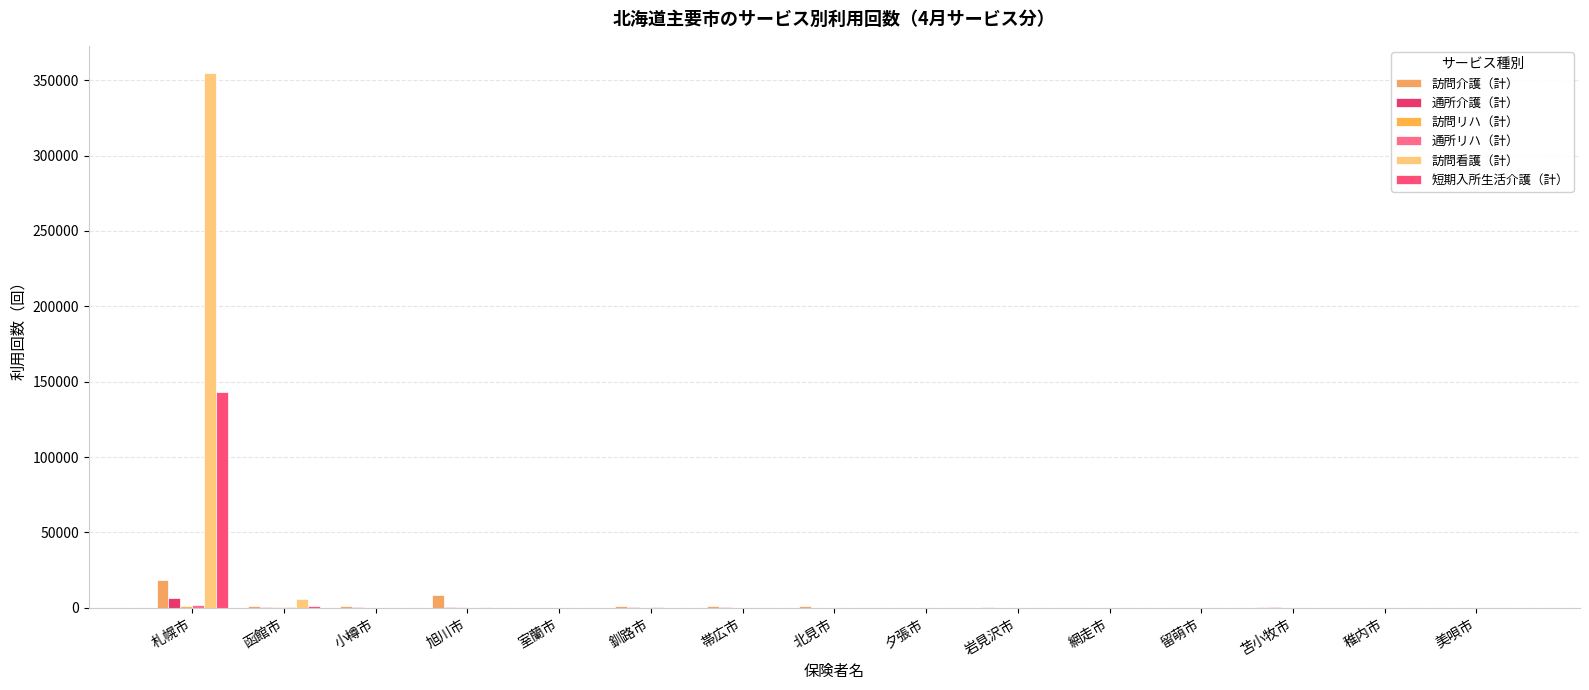

How many categories are shown in the chart?

15